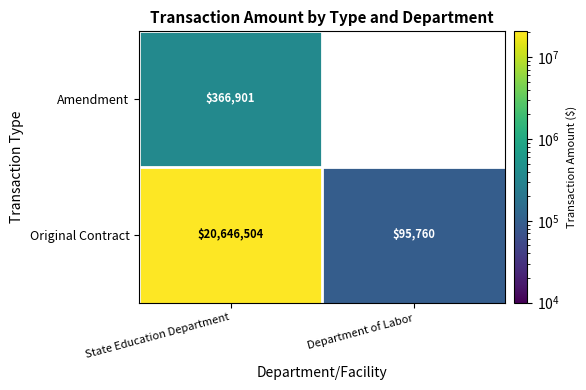

Is the value of Amendment at State Education Department greater than the value of Original Contract at Department of Labor?

Yes